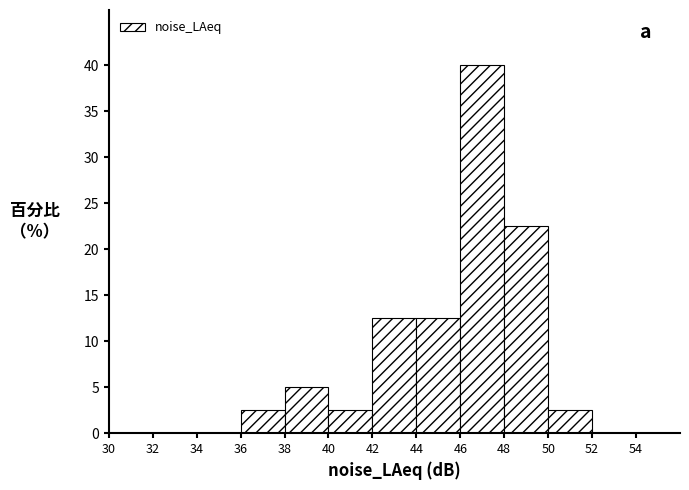

Reading left to right, transcribe this chart: for each bar, give the range it covers on the x-axis and its height. The values are not printed on the chart, so give them approximately, as read against the axis.

30 to 32: 0
32 to 34: 0
34 to 36: 0
36 to 38: 2.5
38 to 40: 5.0
40 to 42: 2.5
42 to 44: 12.5
44 to 46: 12.5
46 to 48: 40.0
48 to 50: 22.5
50 to 52: 2.5
52 to 54: 0